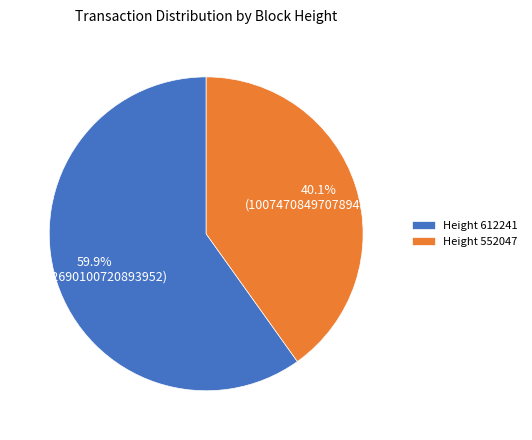

Rank the categories by value from lowest to highest.

Height 552047, Height 612241